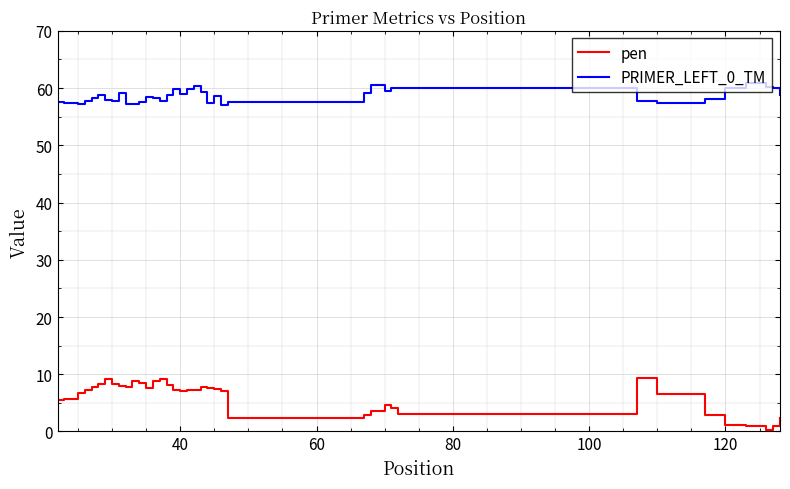

Rank the series by their maximum value, from highest to lowest.

PRIMER_LEFT_0_TM, pen